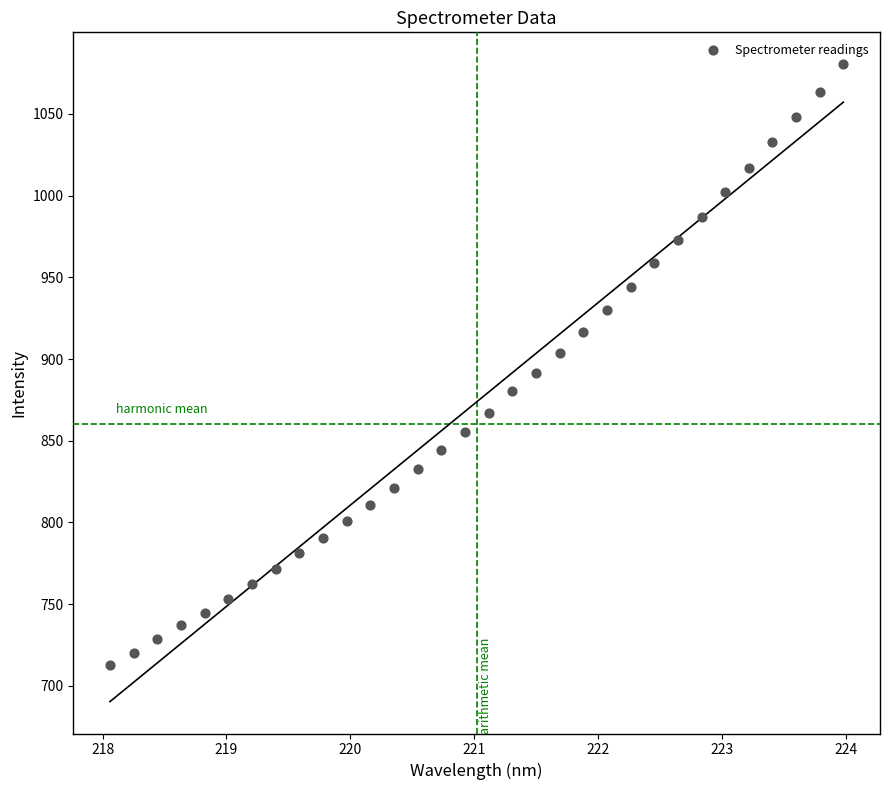

What is the range of Y values (max minus min)?

367.9